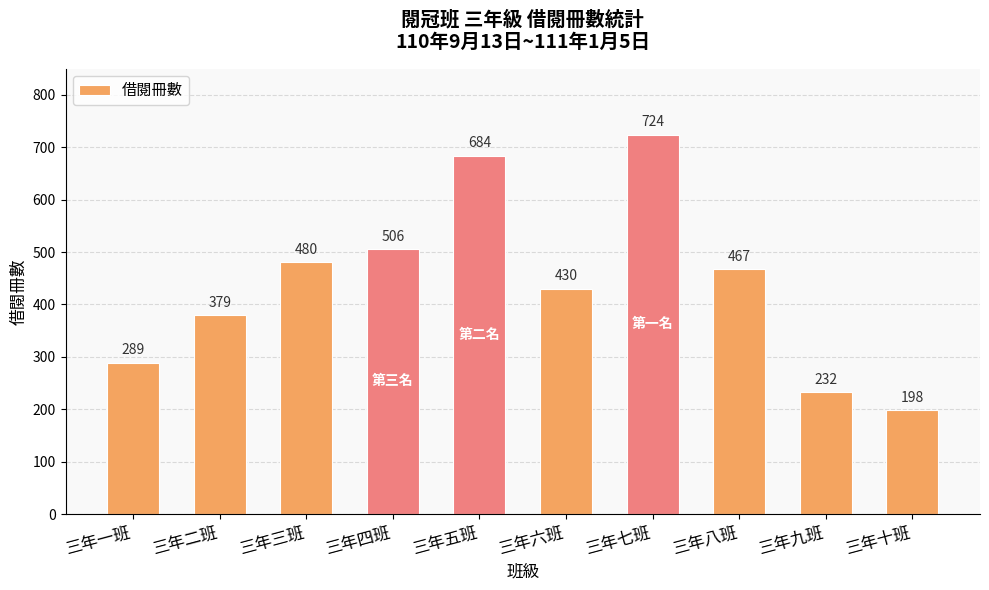

Read the value at 三年四班, to the nearest 100.

500